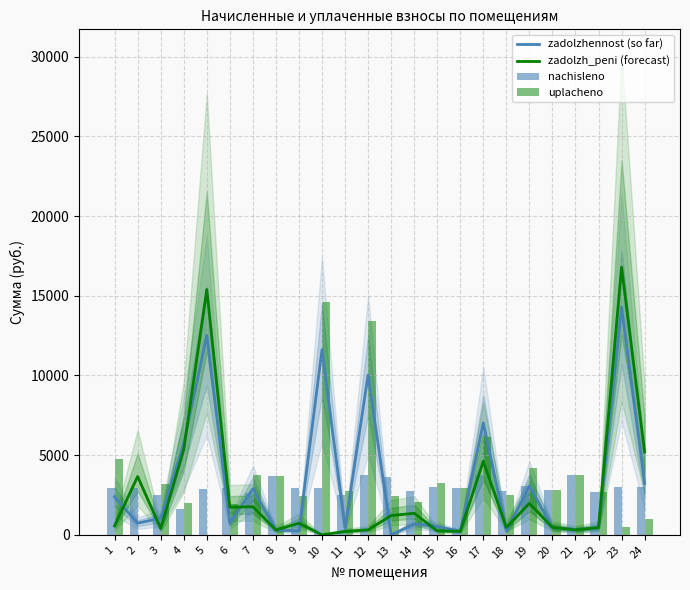

How many groups of bars are there?

24